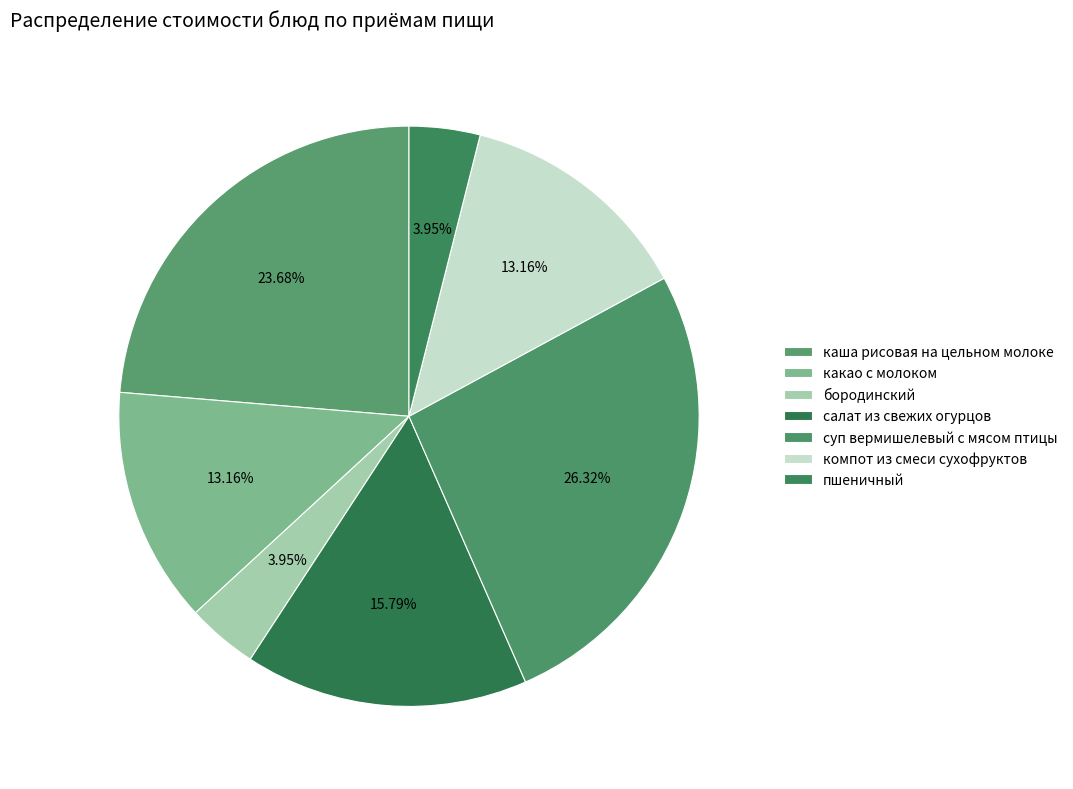

How many segments does this pie chart have?

7